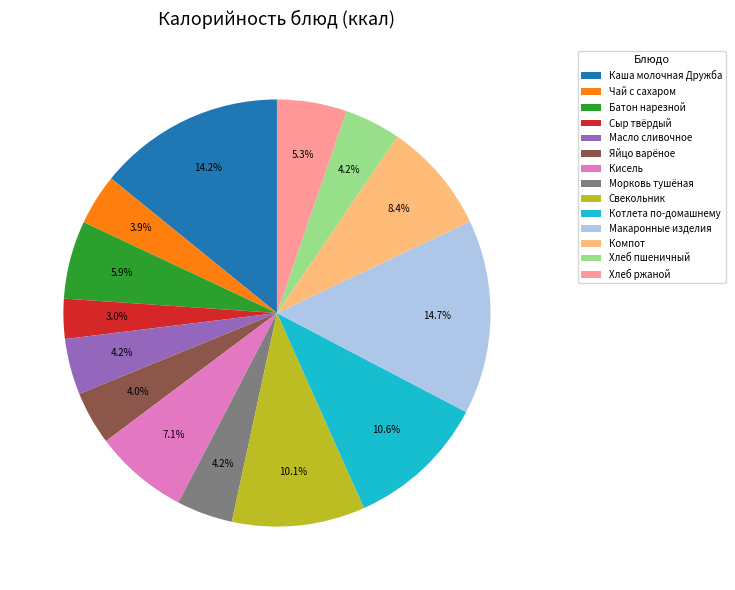

Which category has the smallest portion of the pie?

Сыр твёрдый